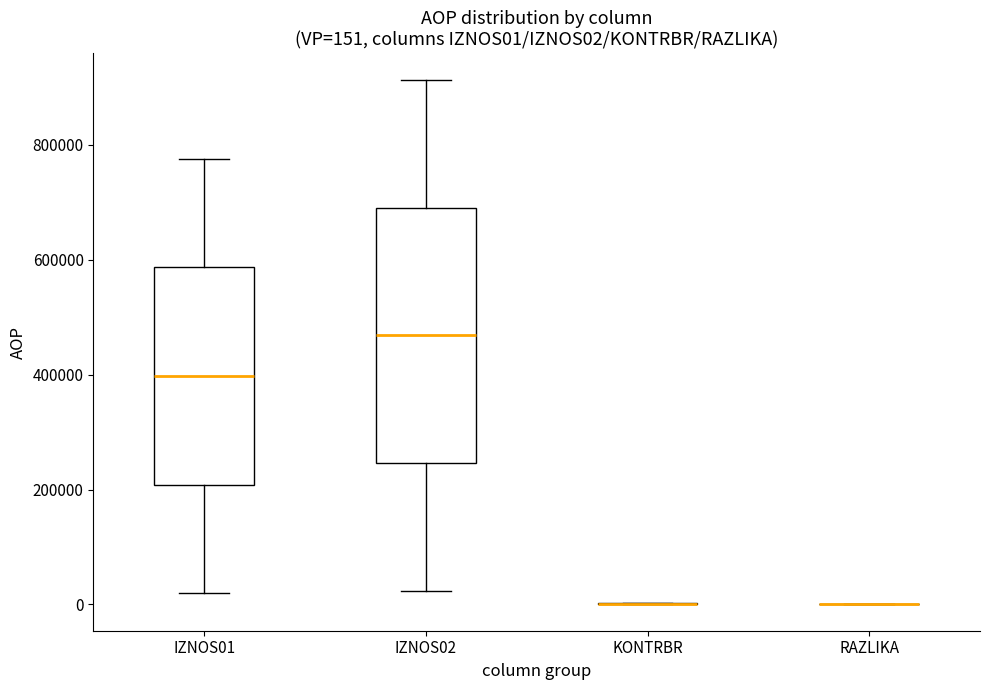

Which box is the tallest, from its lower edge to its upper edge?

IZNOS02